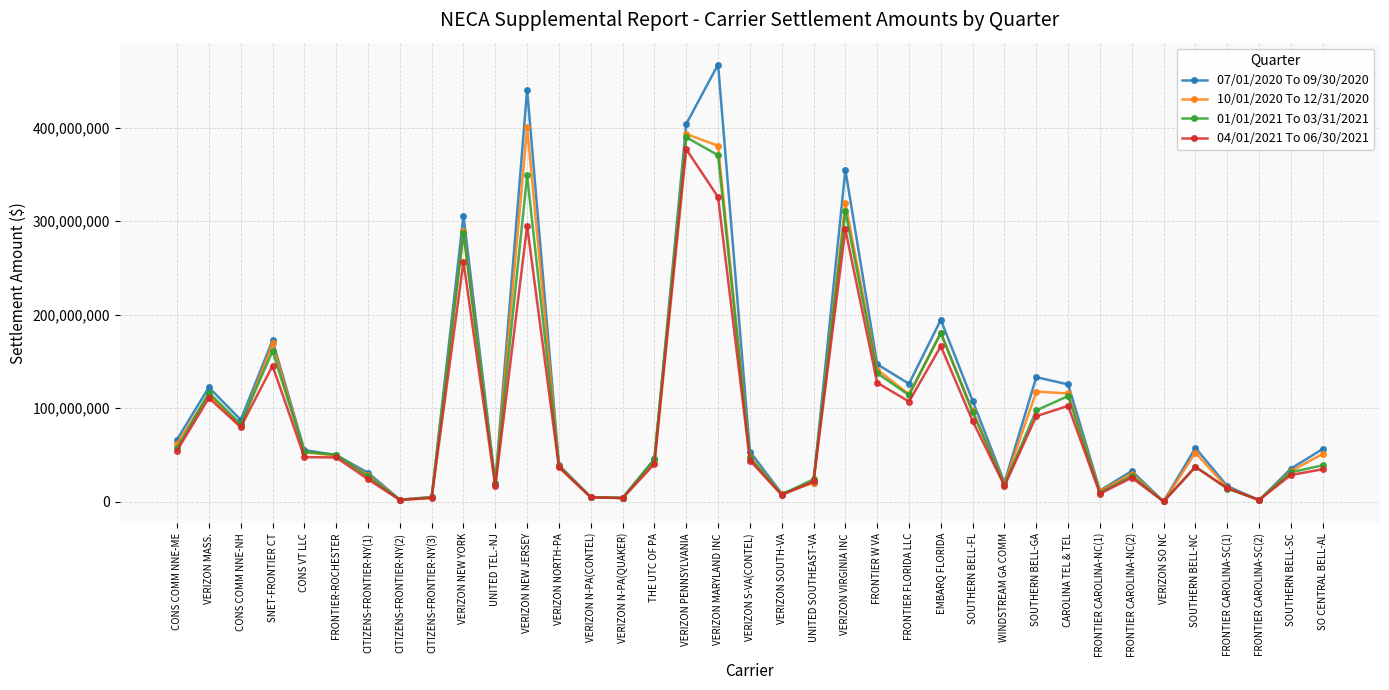

After their last crossing, which series has the higher values: 10/01/2020 To 12/31/2020 or 01/01/2021 To 03/31/2021?

10/01/2020 To 12/31/2020